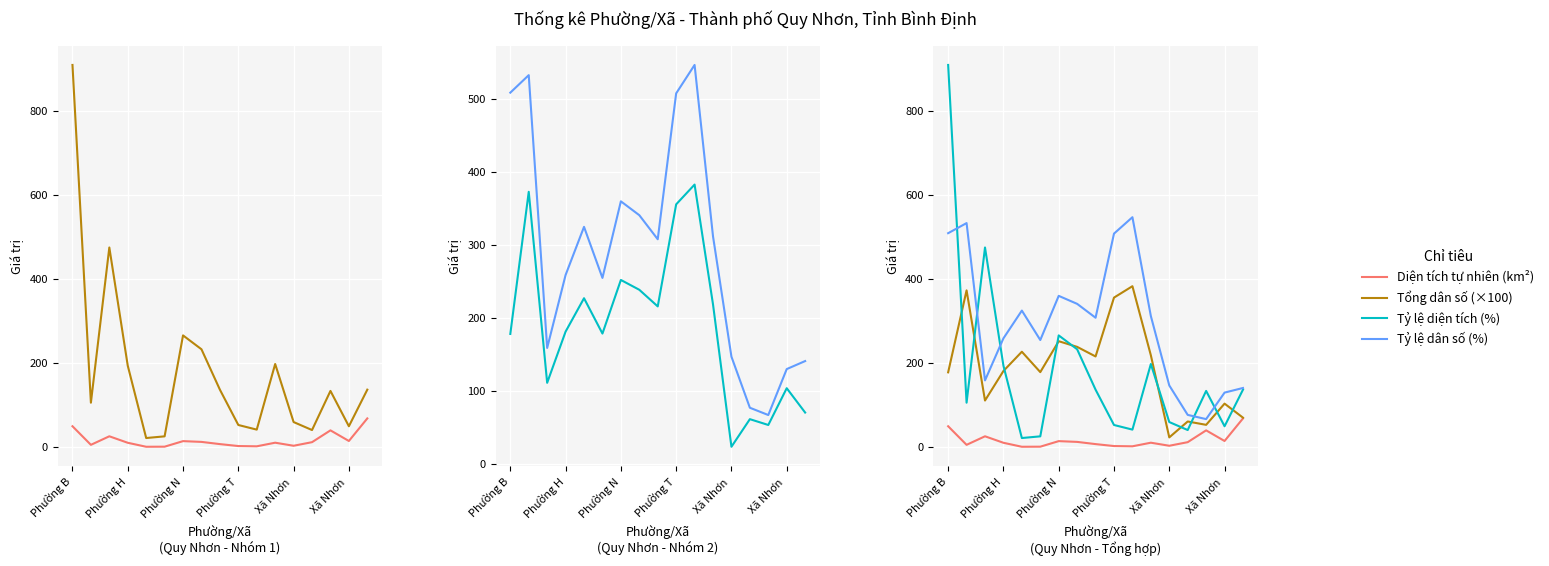

True or false: Tỷ lệ dân số (%) has more than 0 points higher than both neighbors.

True